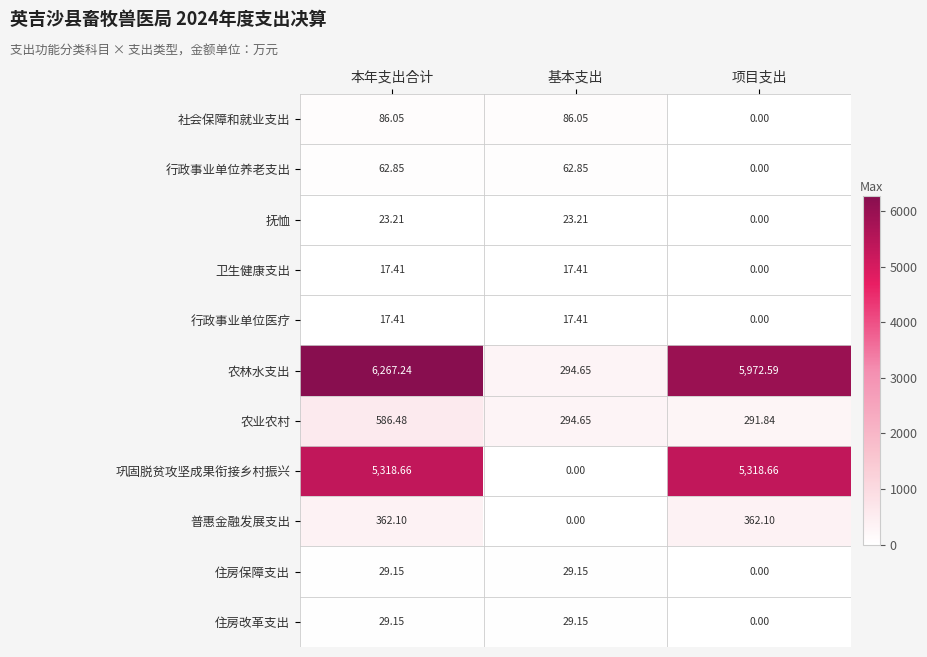

How many distinct data groups are displayed?

11